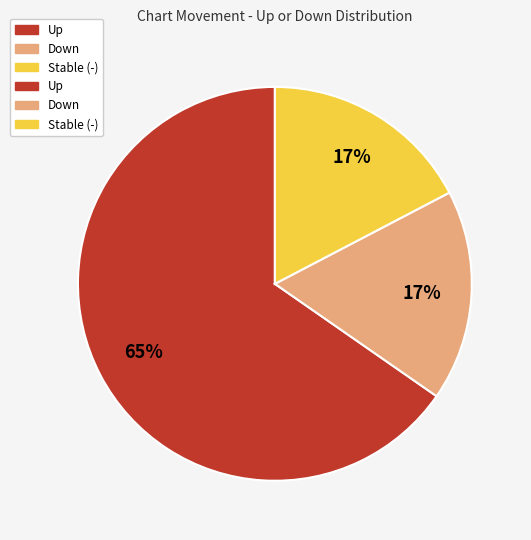

Does any single category account for the majority?

Yes